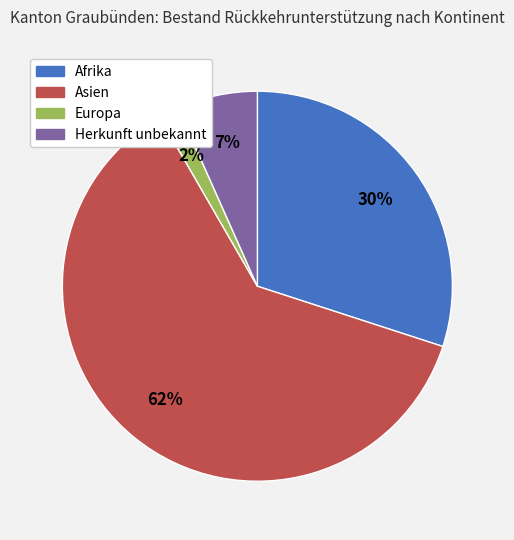

To the nearest percent, what percentage of the pie is Afrika?

30%